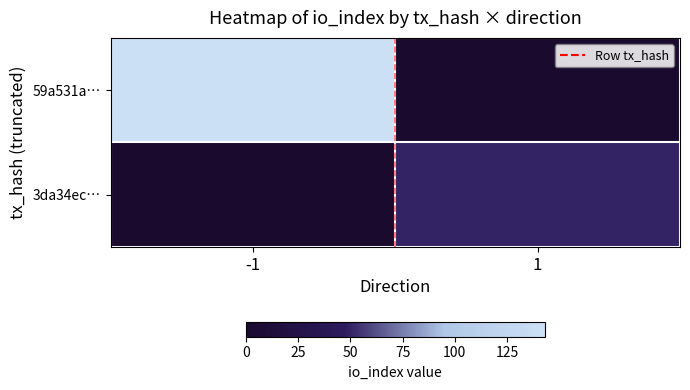

Rank the series at -1 from highest to lowest value.

59a531a…, 3da34ec…